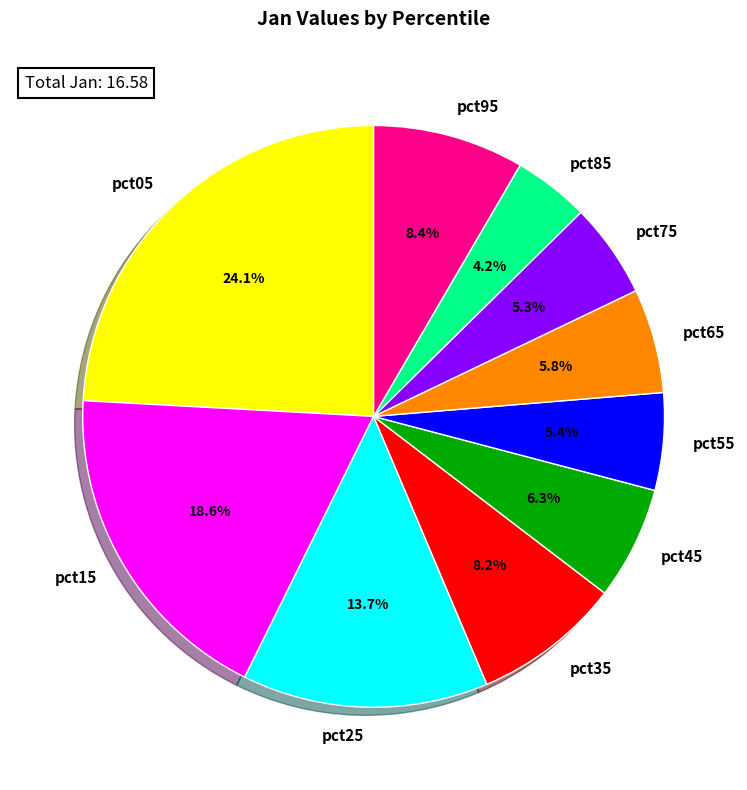

What is the ratio of the value at pct25 to the value at pct35?

1.7